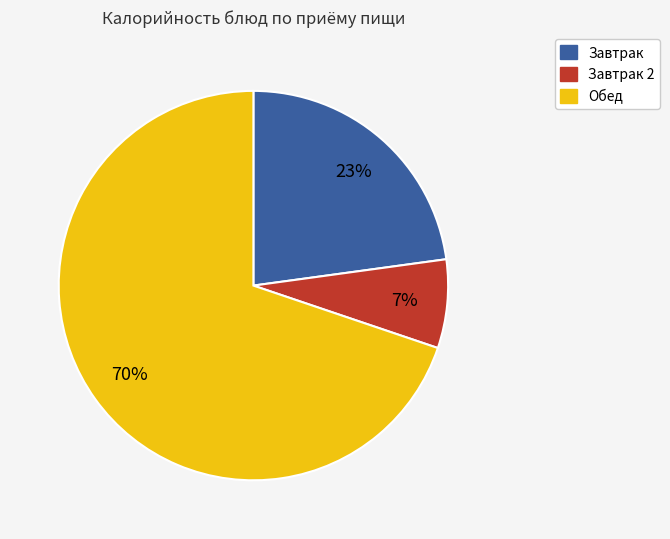

To the nearest percent, what is the average slice percentage?

33%